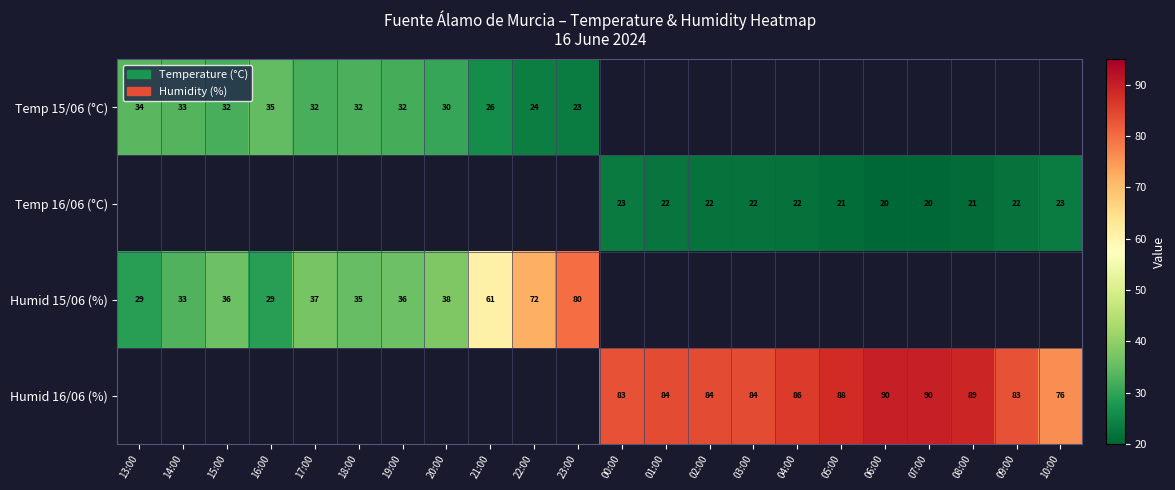

The value of Humid 15/06 (%) at 20:00 is 61. True or false?

False